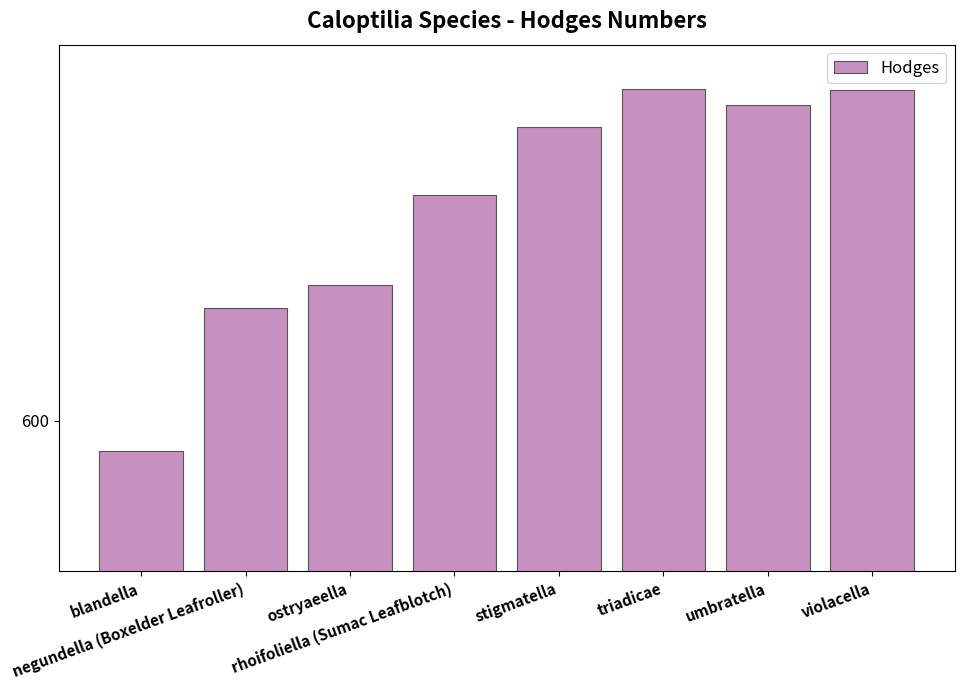

Read the value at negundella (Boxelder Leafroller).

615.0